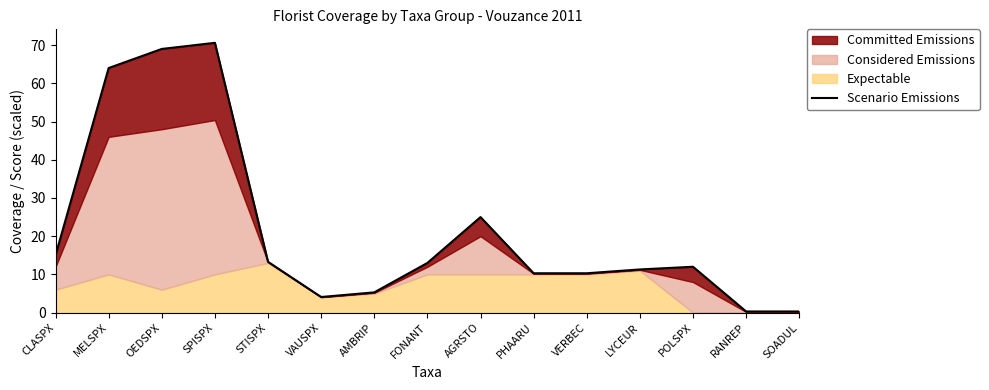

Reading left to right, transcribe all the data shown in this chart.

15.0	64.0	69.0	70.6	13.3	4.1	5.3	13.0	25.0	10.3	10.3	11.3	12.0	0.3	0.3